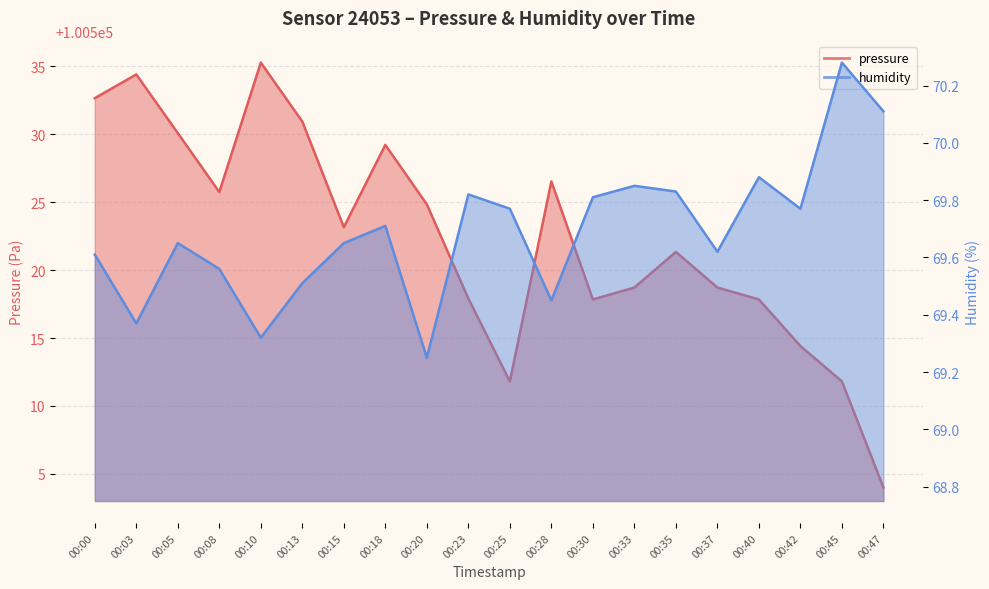

Is it true that humidity equals 25.1 at 00:28?

False